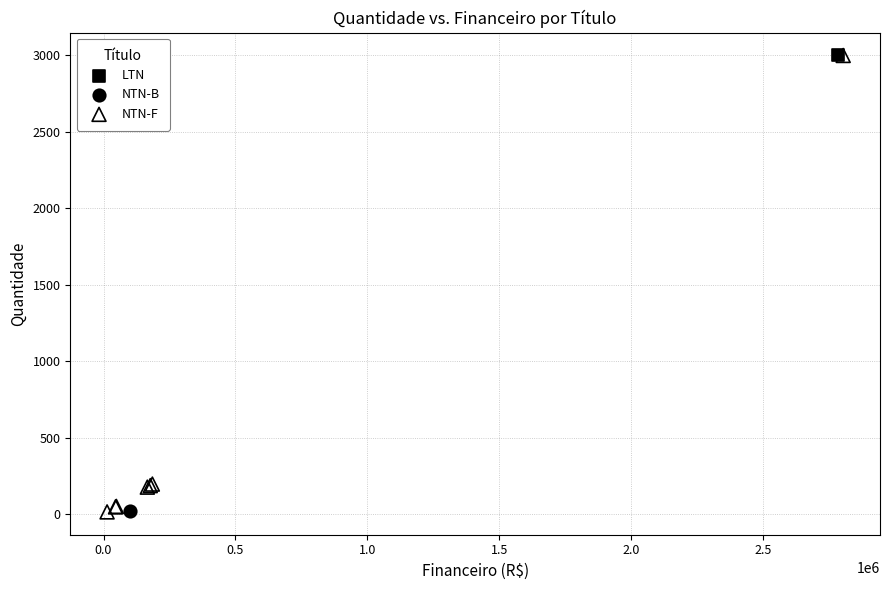

What are all the series names shown in the legend?

LTN, NTN-B, NTN-F